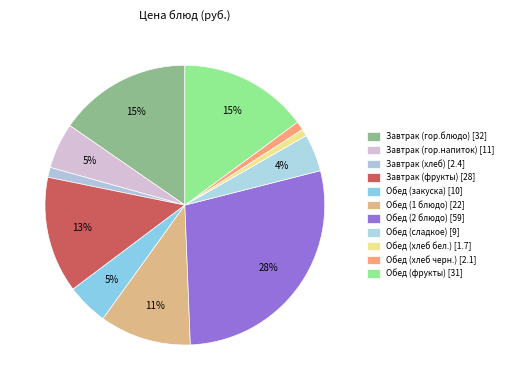

Which slice is the smallest?

Обед (хлеб бел.)